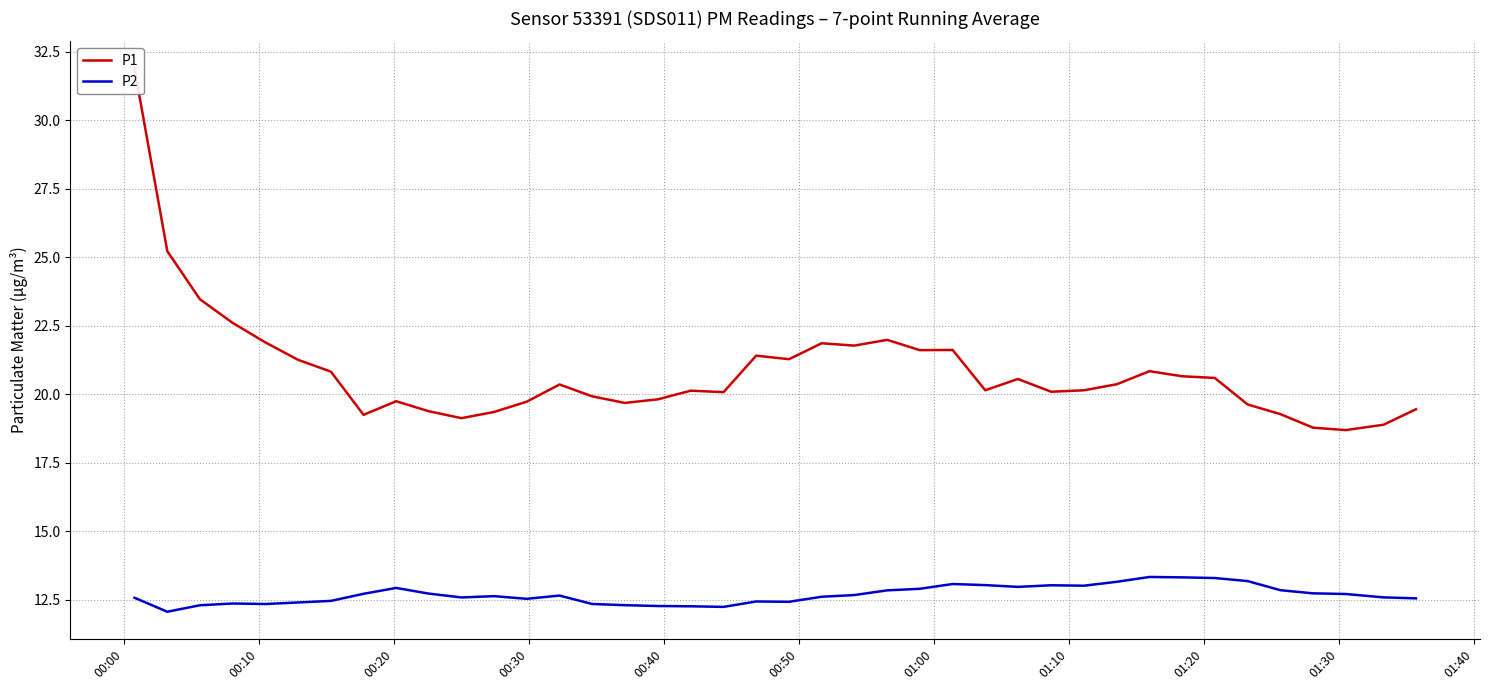

What is the minimum value for P2?

12.1